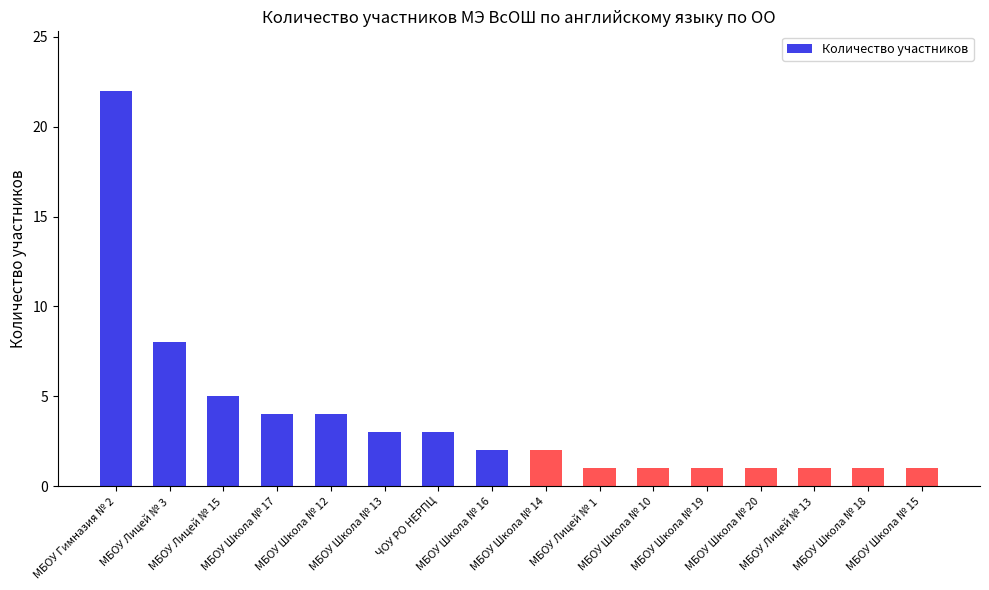

What is the greatest value displayed?

22